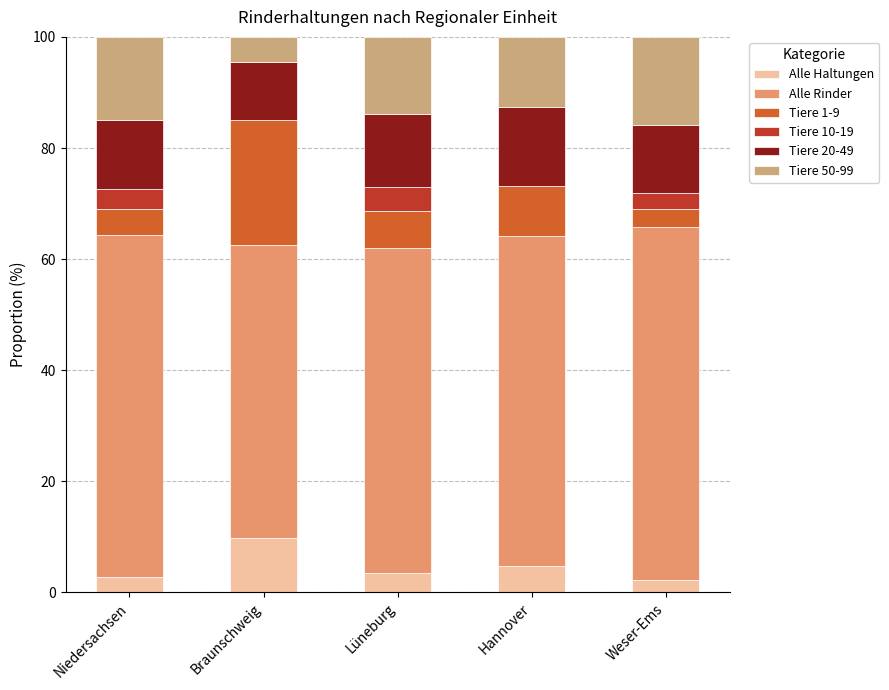

What is the label of the 3rd bar from the left?

Lüneburg